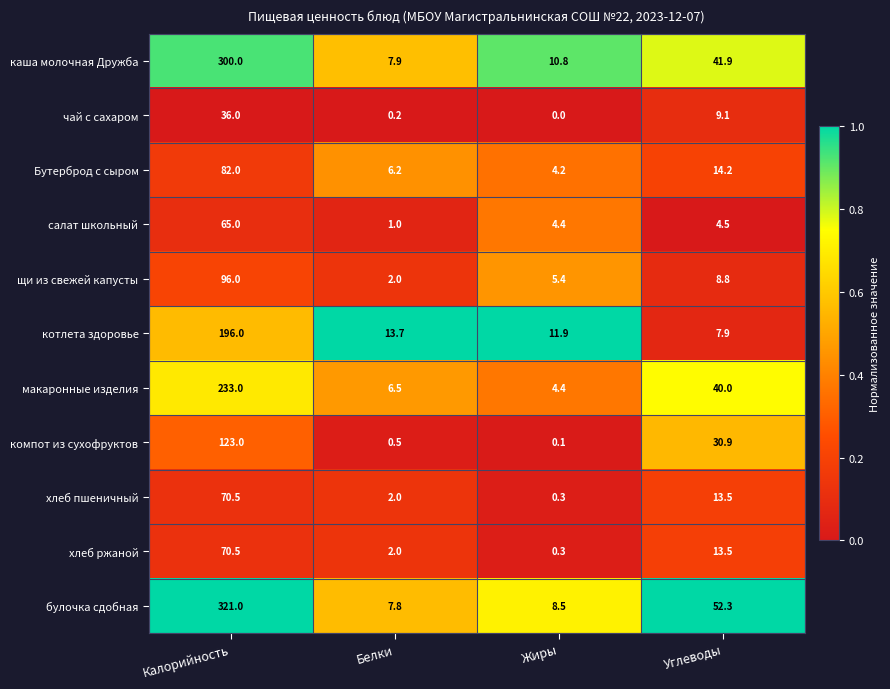

What is the difference between the second highest and minimum values in the хлеб пшеничный series?

13.2